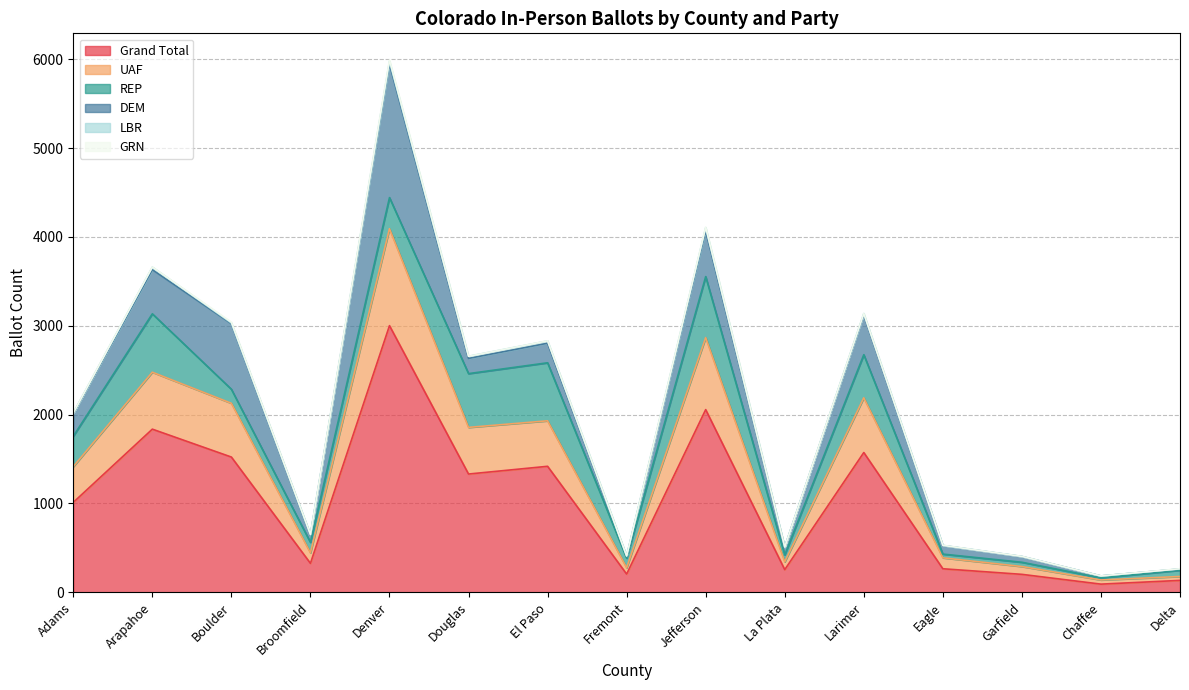

True or false: UAF and Grand Total intersect in this chart.

False